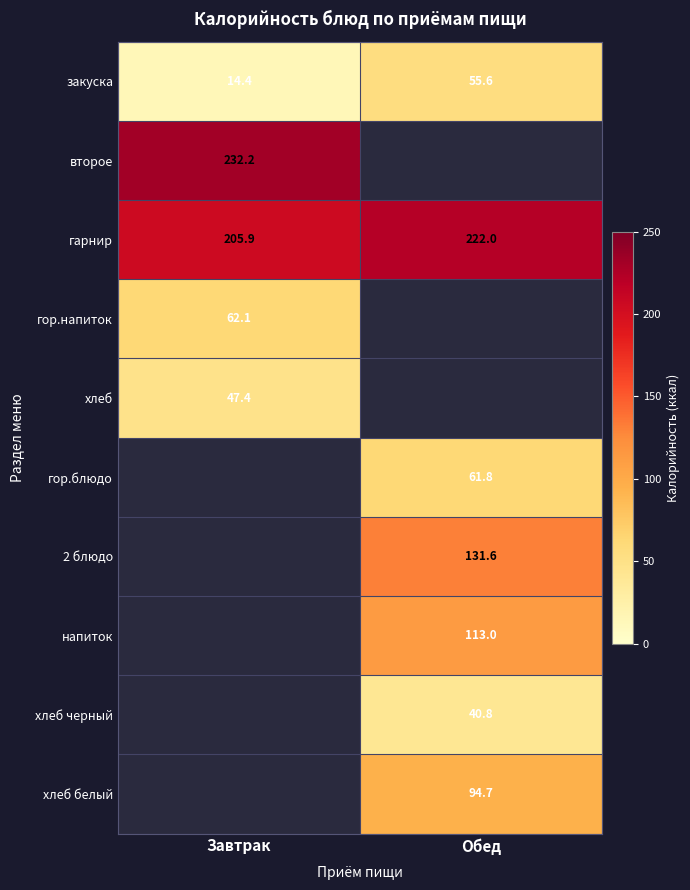

What is the spread (max minus min) of values at Завтрак?

217.8